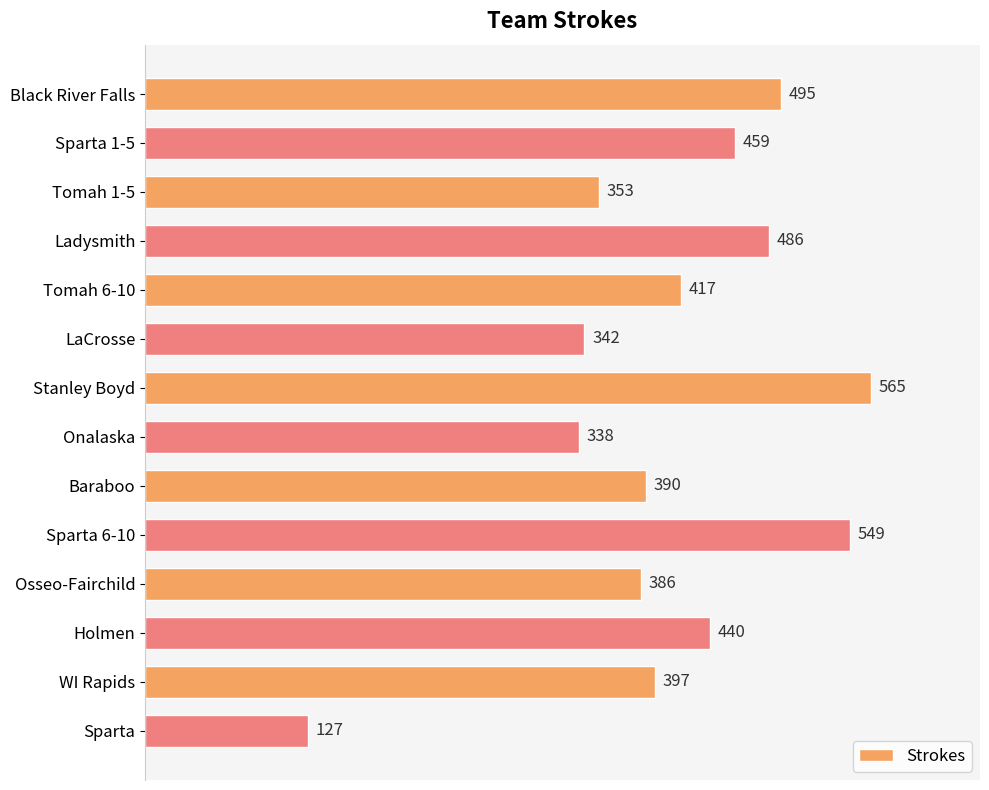

What is the change in value from Sparta 6-10 to Osseo-Fairchild?

-163